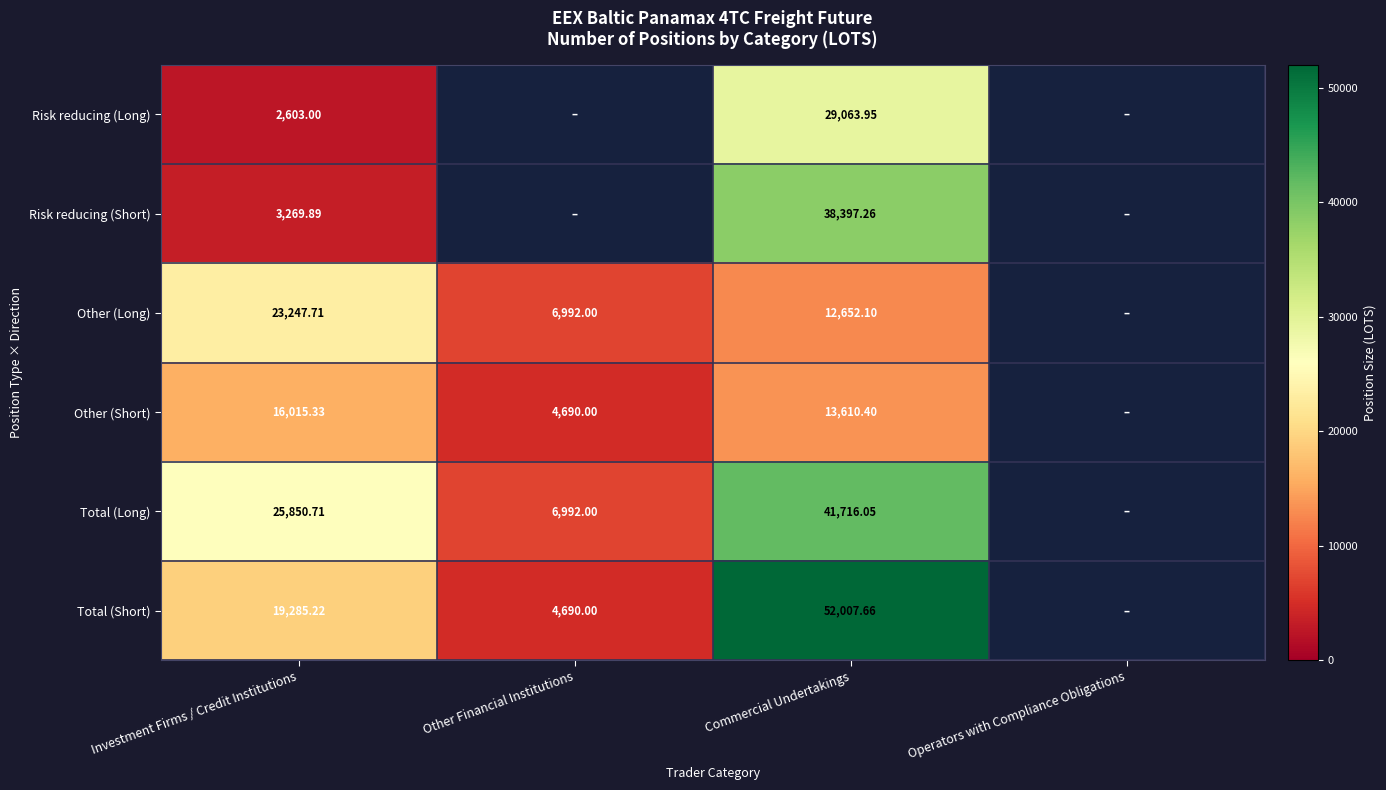

True or false: Other (Short) has a value of 13610.4 at Commercial Undertakings.

True